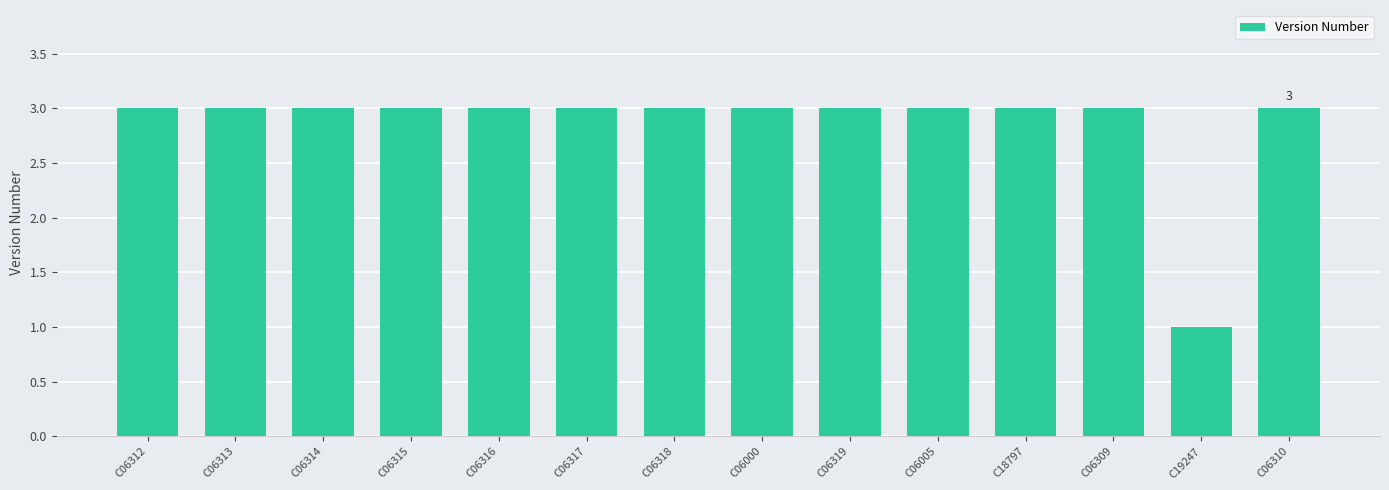

Read the value at C06312.

3